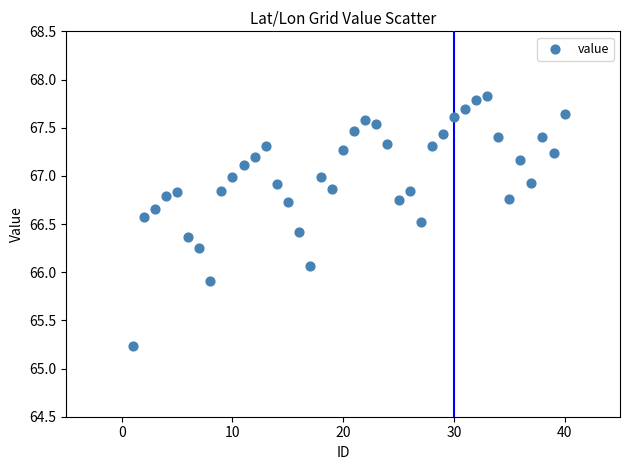

What is the range of Y values (max minus min)?

2.6